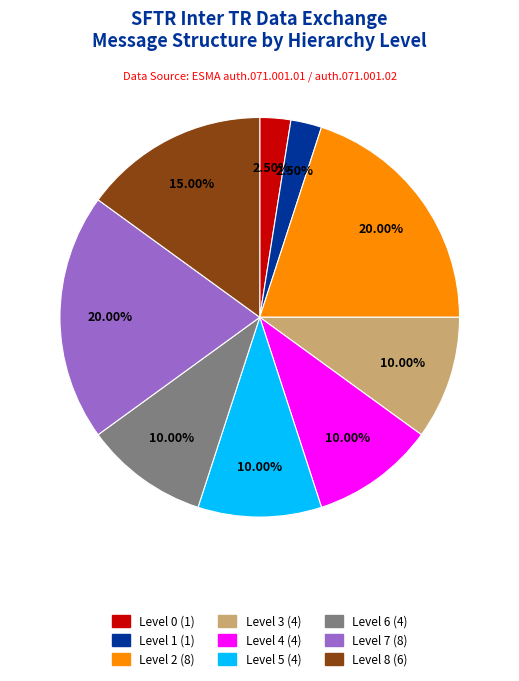

Is there any slice that represents more than half of the pie?

No